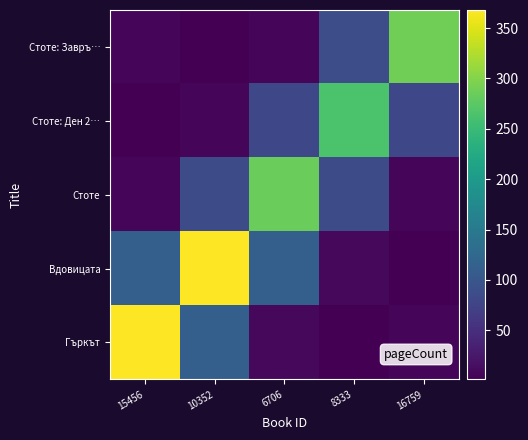

What is the difference between the highest and lowest values at 16759?

286.3